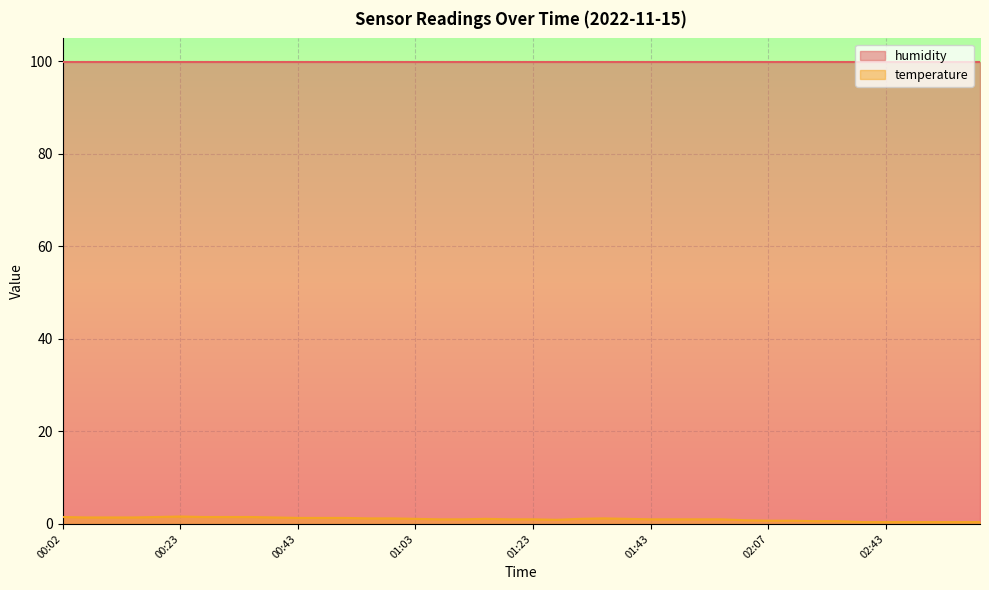

Which label corresponds to the largest value in the chart?

00:23